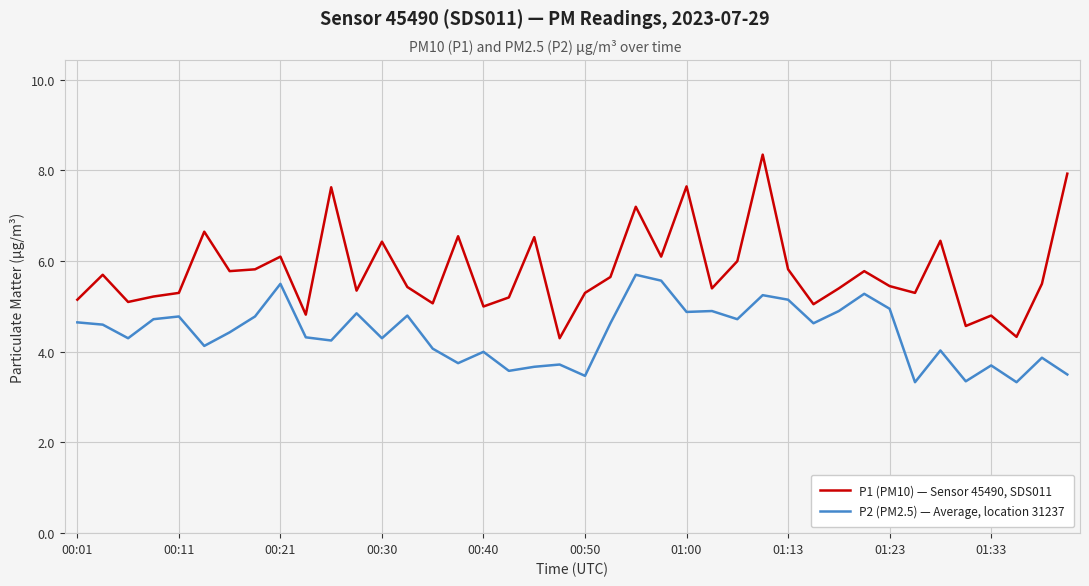

Which series has the largest range (max minus min)?

P1 (PM10) — Sensor 45490, SDS011